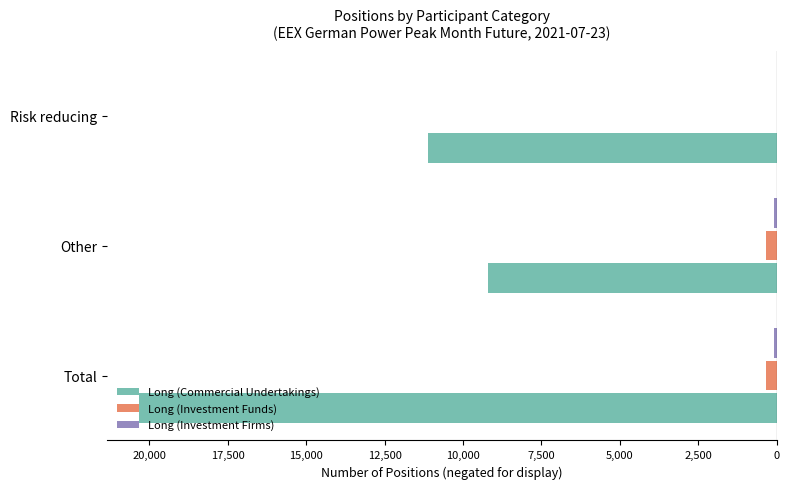

Which series has the largest range (max minus min)?

Long (Commercial Undertakings)